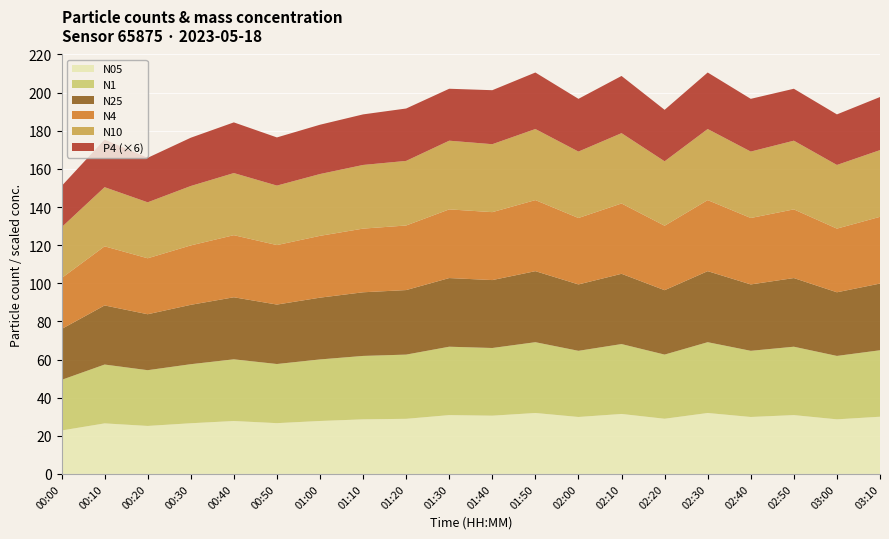

What is the total value across all series at 01:30?

202.0